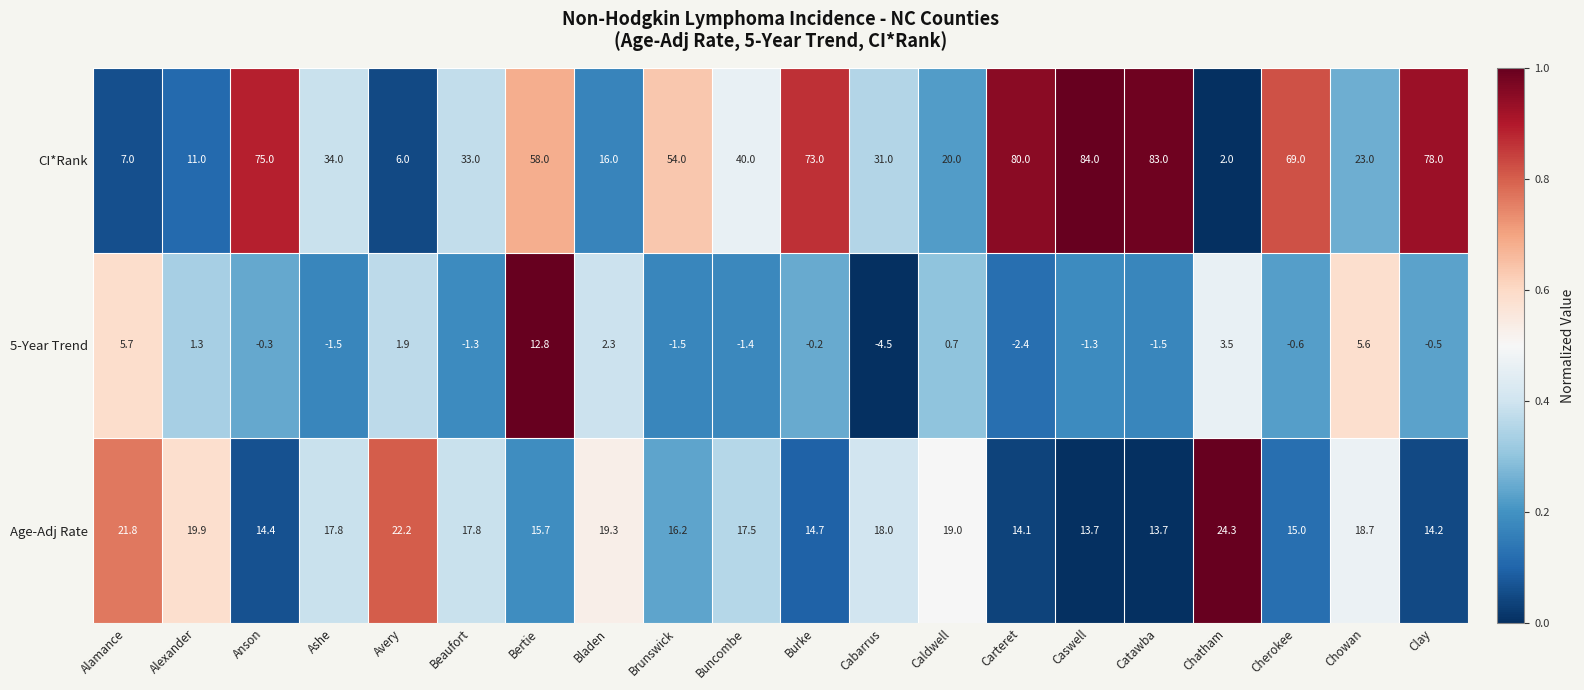

Rank the series at Burke from highest to lowest value.

CI*Rank, Age-Adj Rate, 5-Year Trend